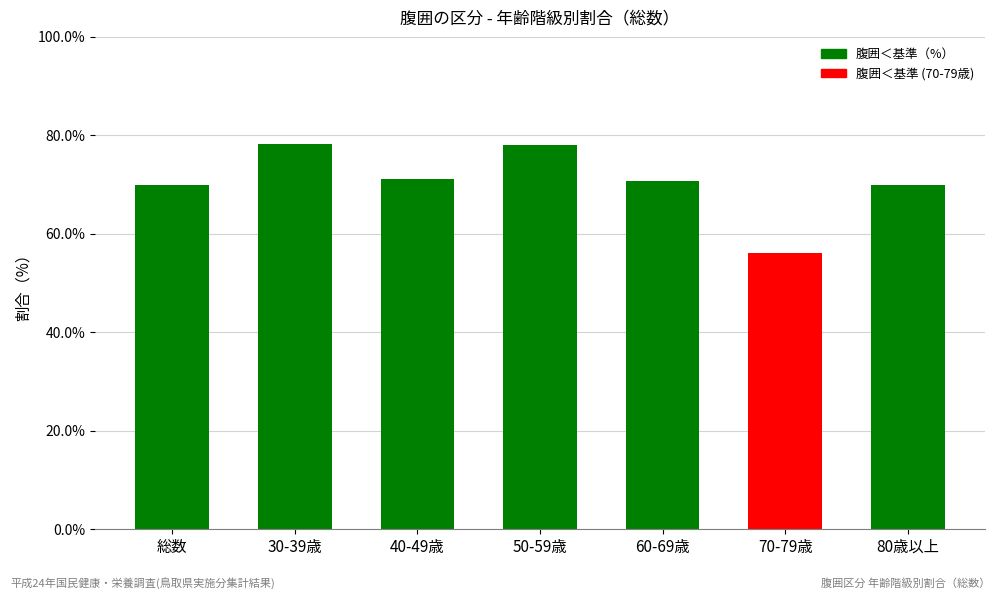

True or false: the data shows 16.8 at 総数.

False